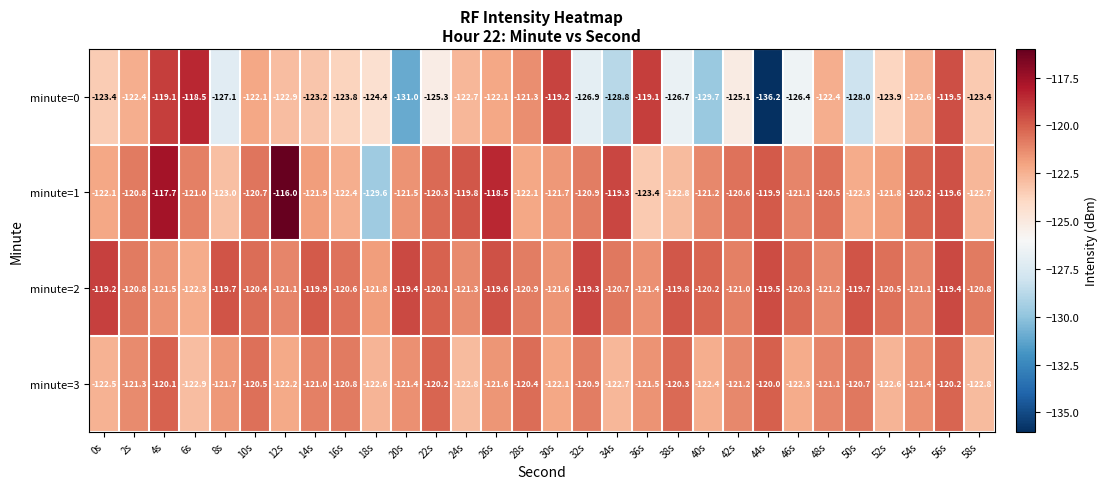

Which series has the widest spread of values?

minute=0